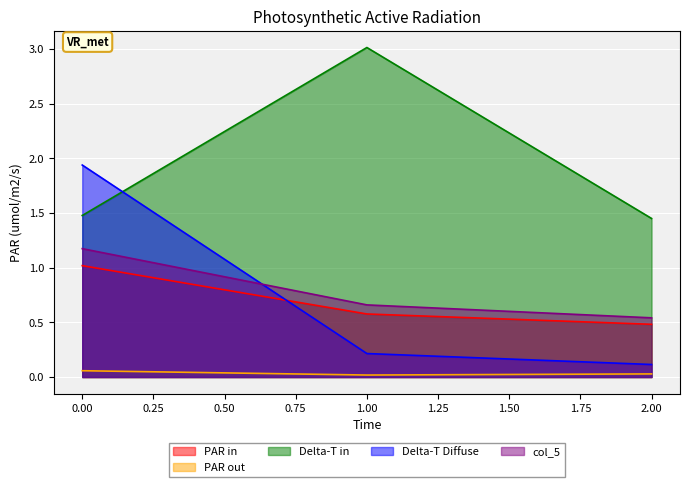

What is the total value across all series at 0.00?

5.7